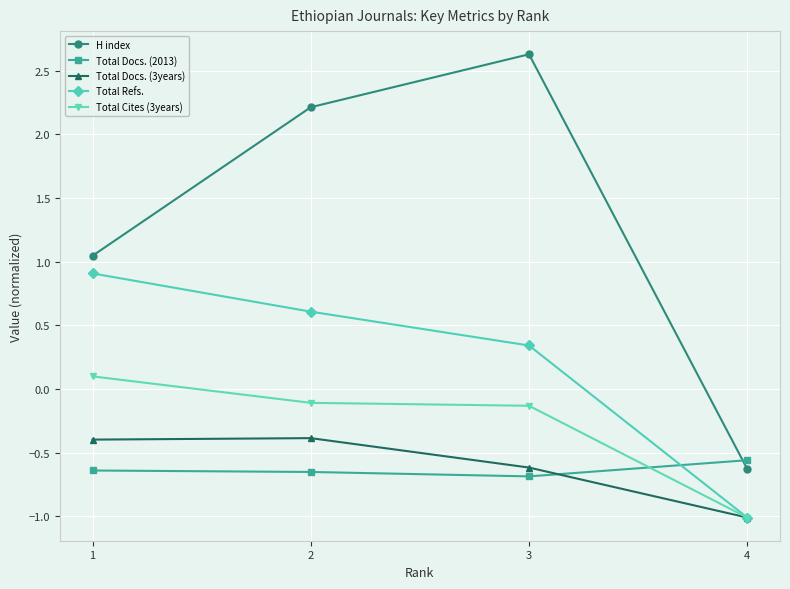

List the series in order of their peak value, lowest first.

Total Docs. (2013), Total Docs. (3years), Total Cites (3years), Total Refs., H index